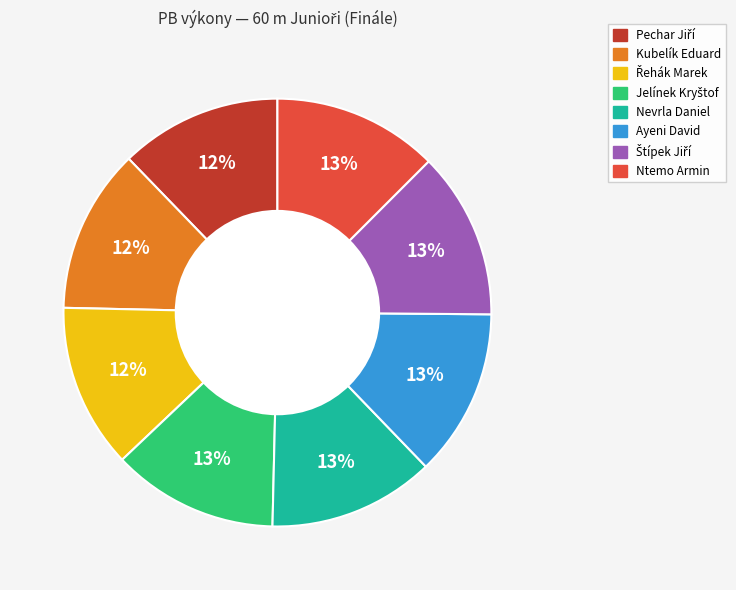

How many segments does this pie chart have?

8